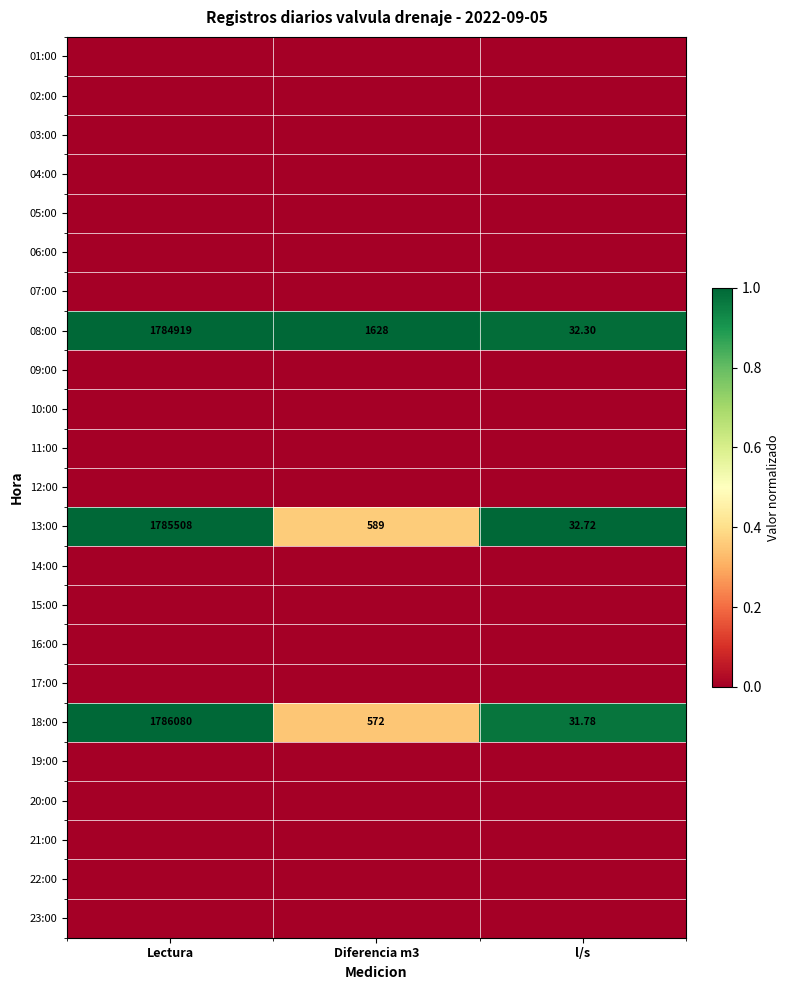

Which category has the lowest value in the 13:00 series?

l/s